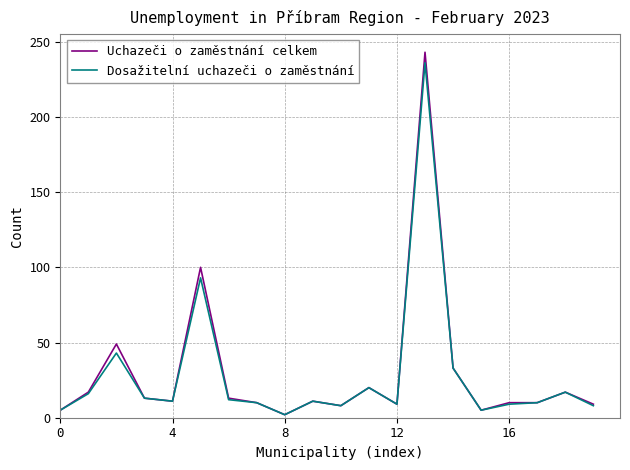

Does the chart have visible grid lines?

Yes